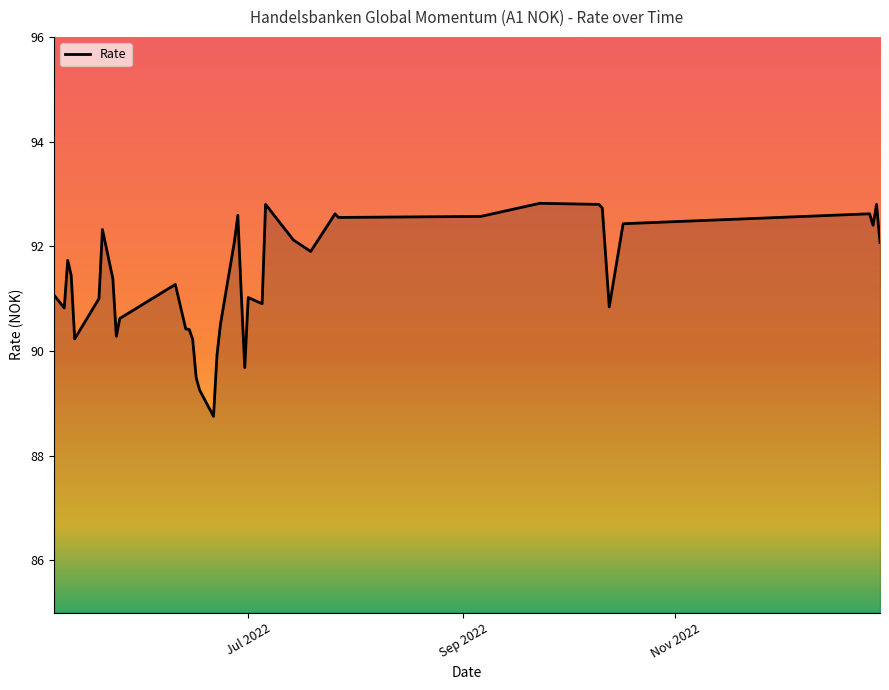

What is the maximum value shown in the chart?

92.8